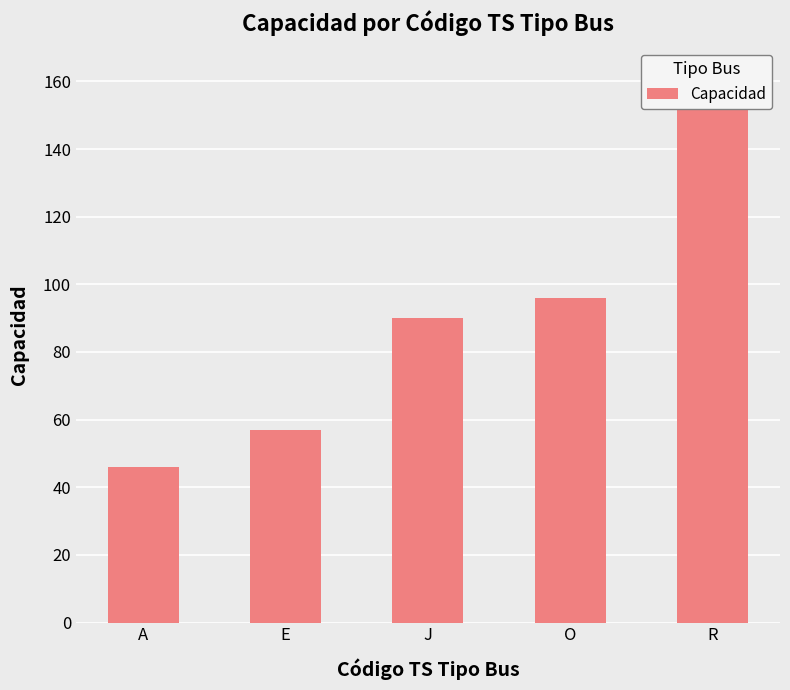

What is the difference between the second highest and second lowest values?

39